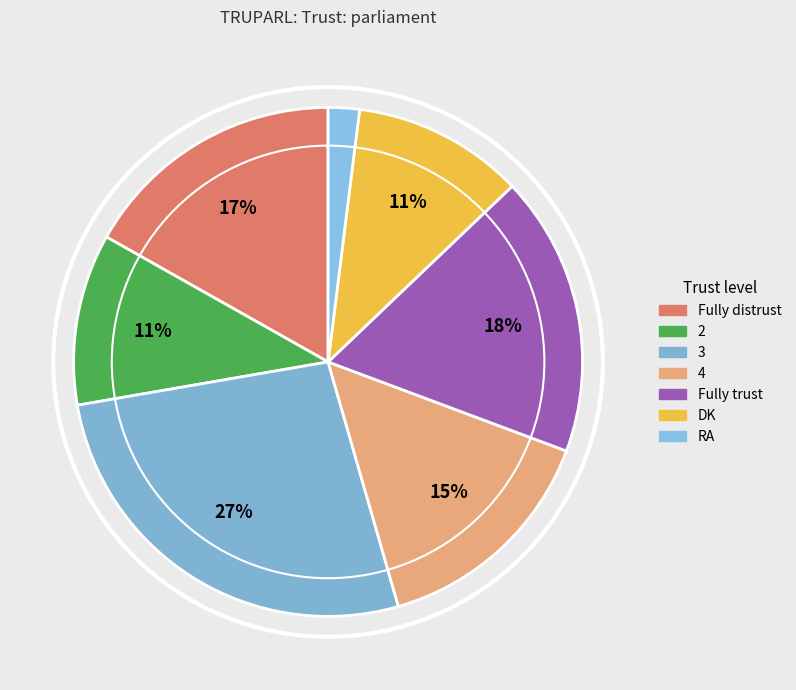

Which slice is the largest?

3